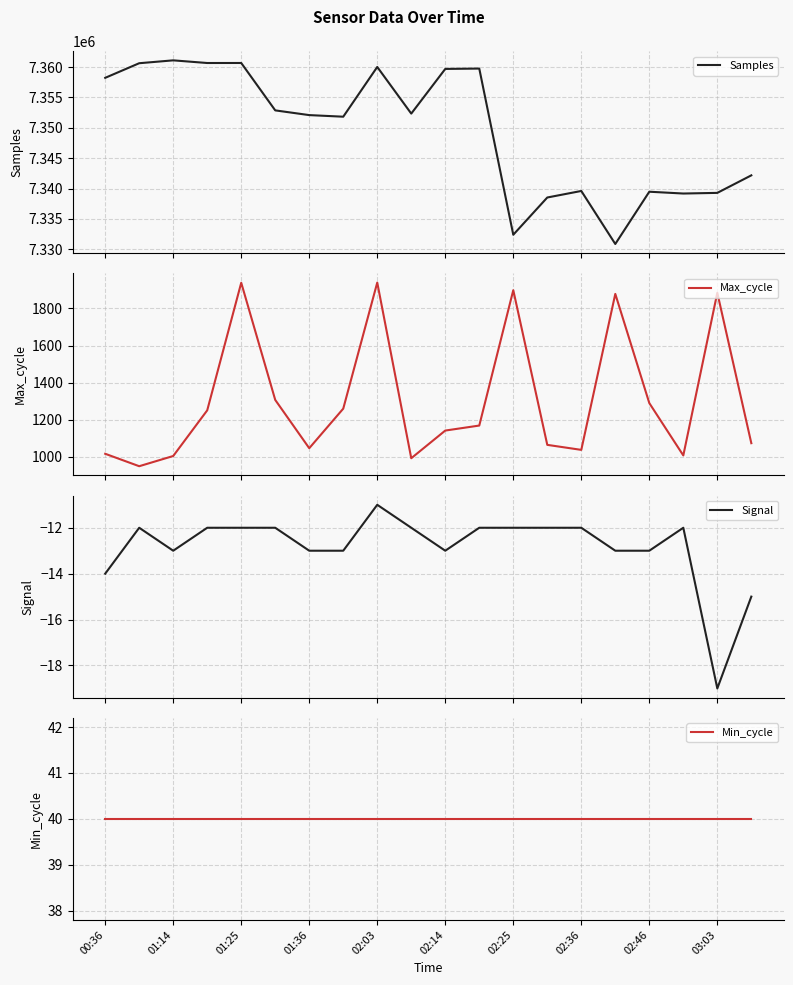

True or false: Min_cycle and Samples intersect in this chart.

False